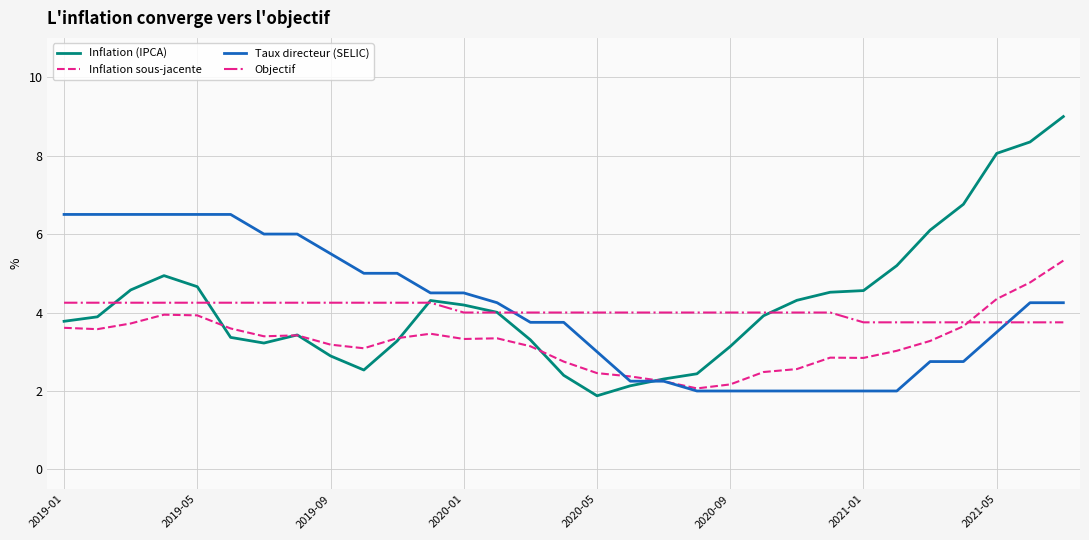

What is the sum of all Inflation (IPCA) values?

131.4